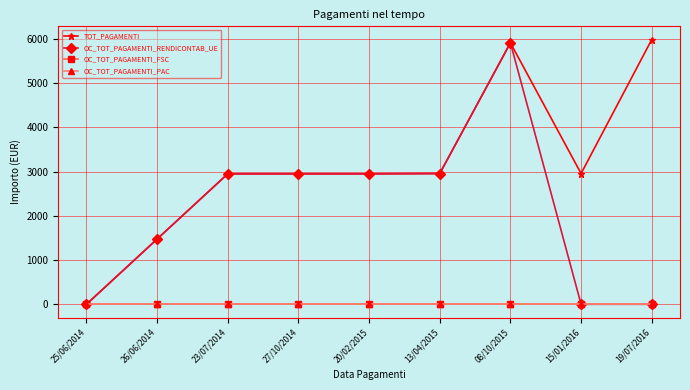

What is the difference between the highest and lowest values at 26/06/2014?

1474.0